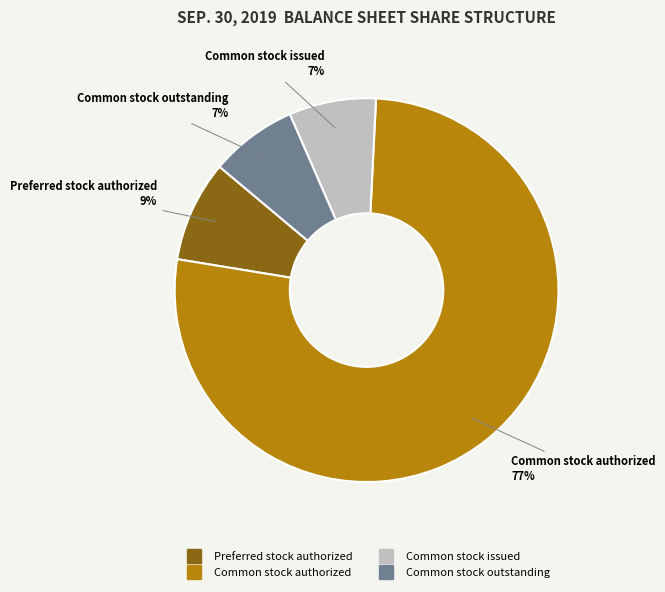

To the nearest percent, what is the average slice percentage?

25%